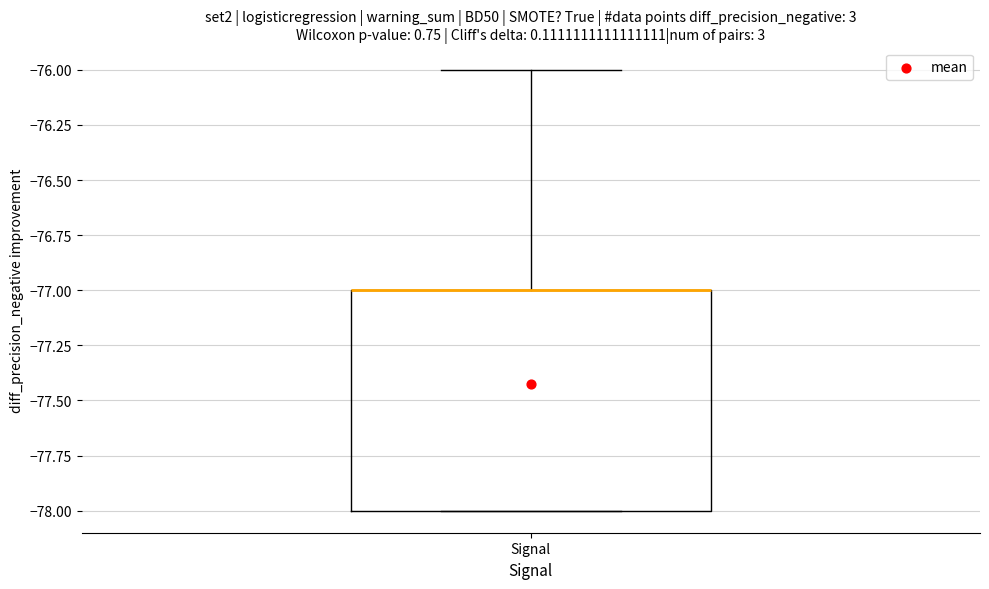

Read this box plot against the y-axis: the position of the median line, the range covered by the box, and the ends of both whiskers. The values are not printed on the chart, so give them approximately, as read against the axis.

median -77 (drawn on the box's upper edge), box -78 to -77, whiskers -78 to -76